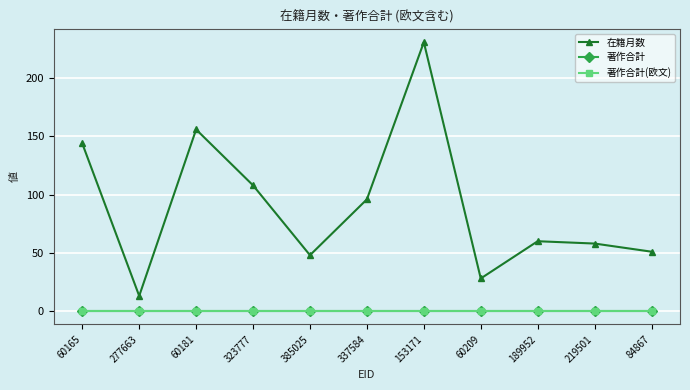

Is this an area chart (filled region under the line)?

No